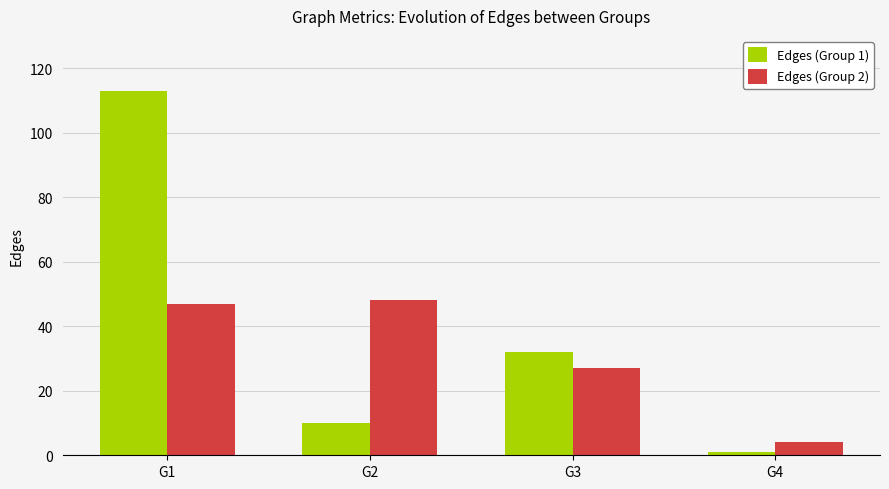

At which category is the sum across all series the highest?

G1